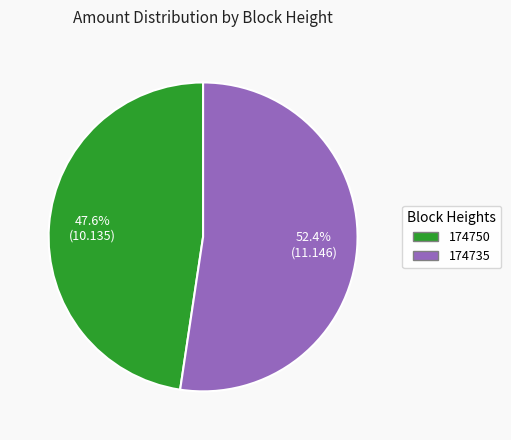

Which has a higher value, 174750 or 174735?

174735